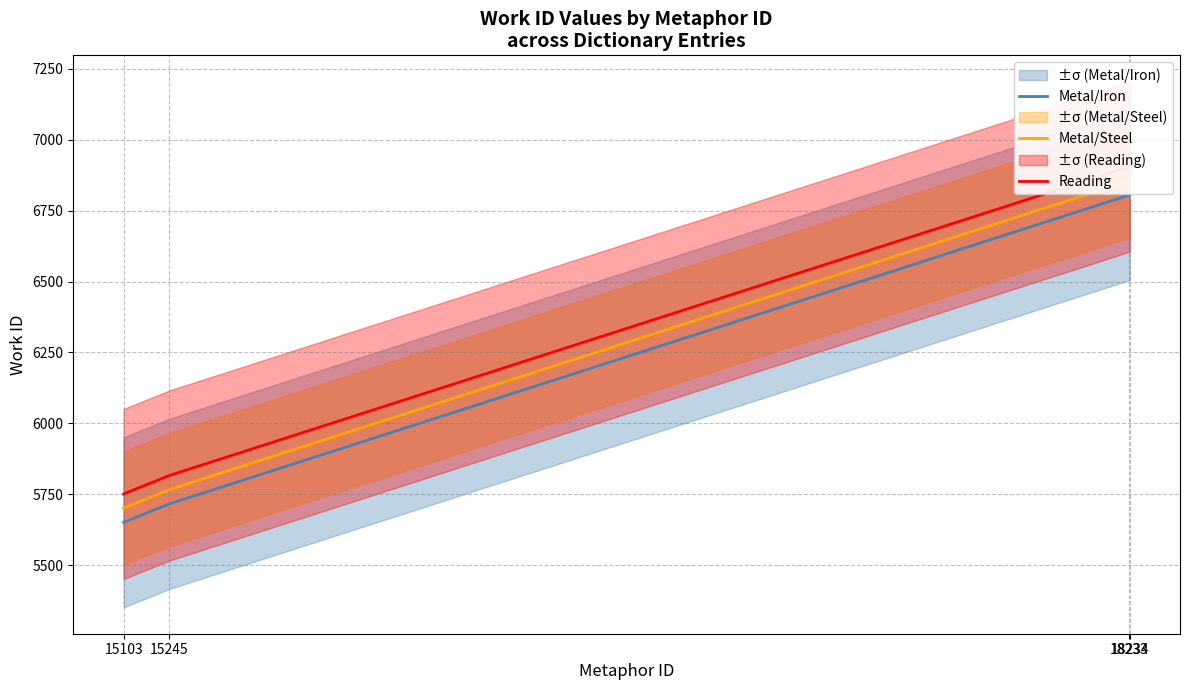

List the series in order of their overall mean, highest first.

Reading, Metal/Steel, Metal/Iron